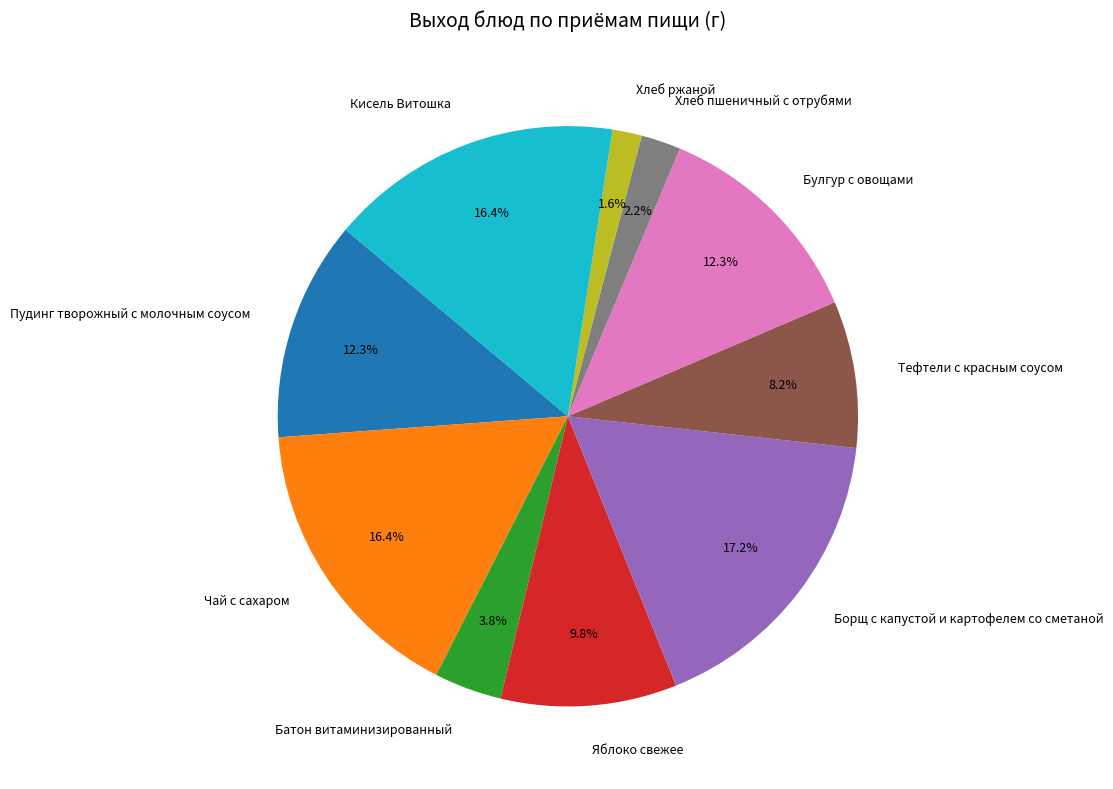

True or false: Чай с сахаром accounts for 16% of the total.

True